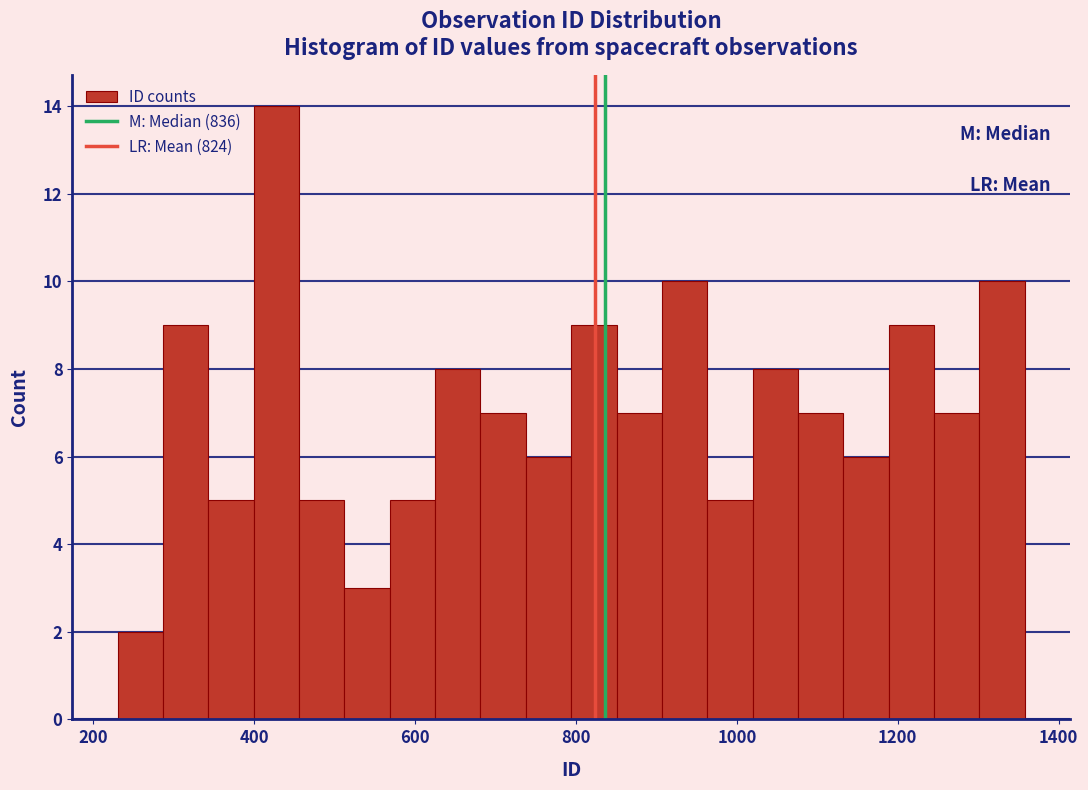

Around what value on the x-axis is the tallest bar? Give the approximate position of its centre, as read against the axis.

420